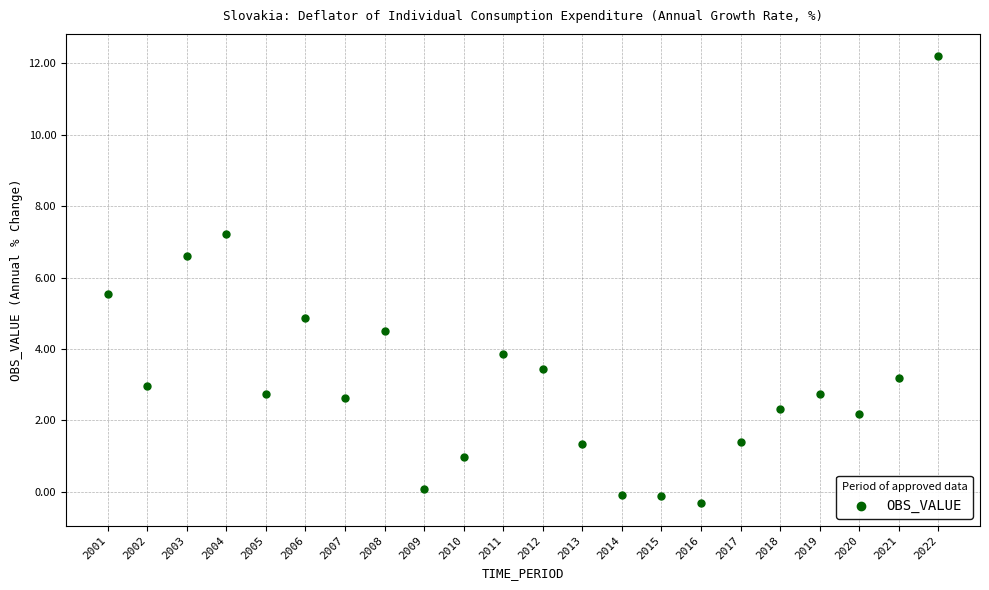

What Y value in the scatter plot is closest to 5?

4.9